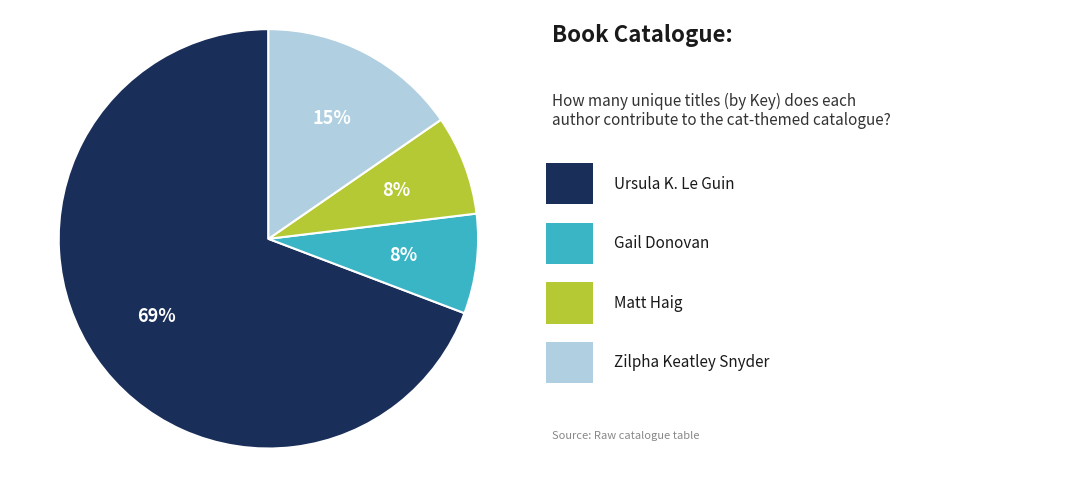

Is there a majority slice in this chart?

Yes